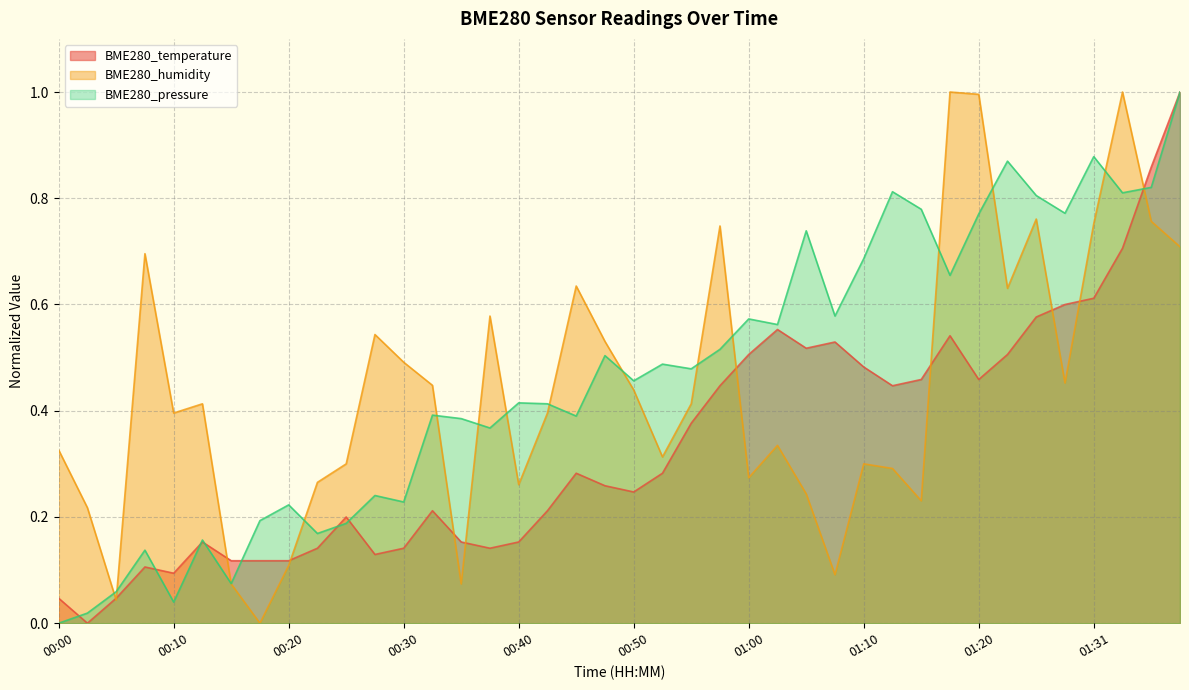

What is the difference between the highest and lowest values at 01:00?

0.3